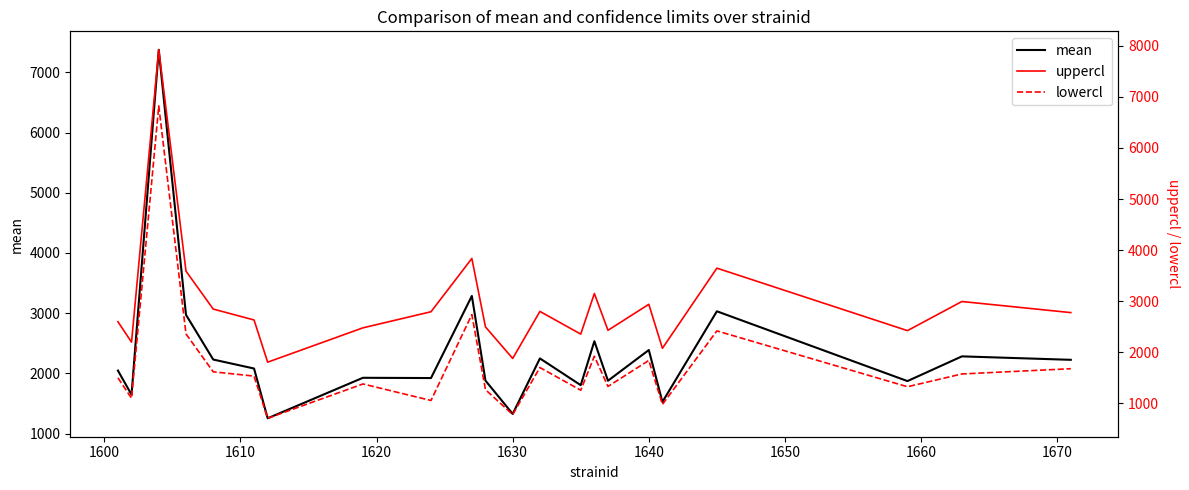

What is the smallest value displayed?

703.1